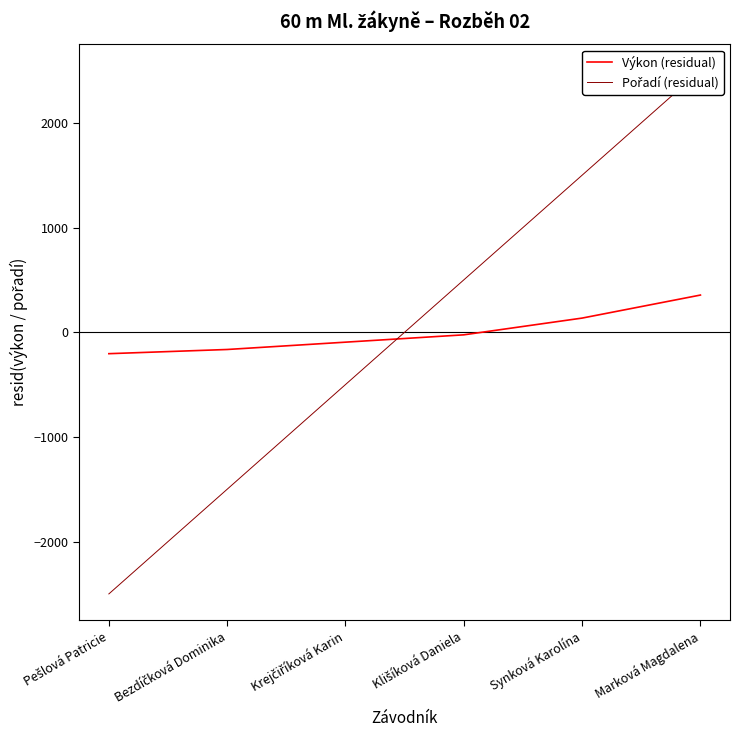

How many times do Pořadí (residual) and Výkon (residual) cross each other?

1